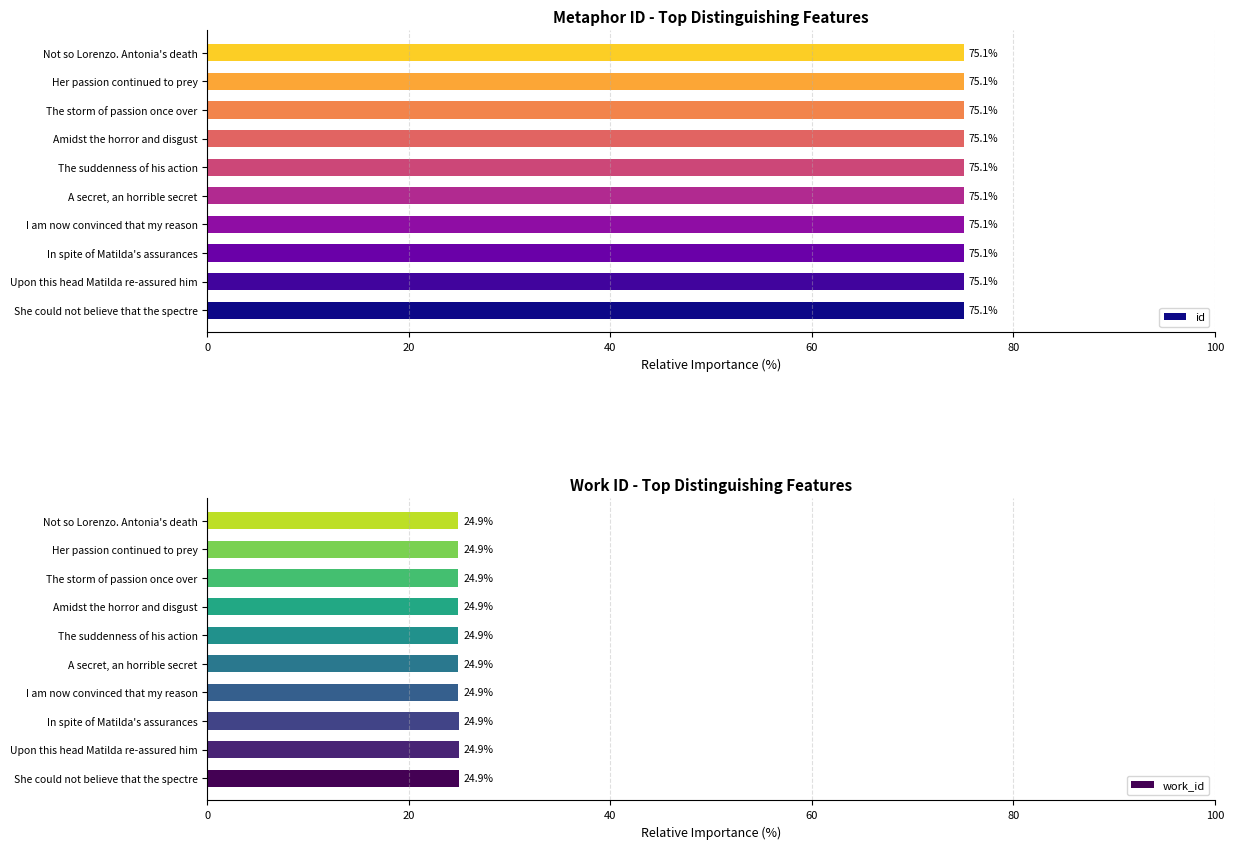

What value does the work_id series have at Not so Lorenzo. Antonia's death?

24.9